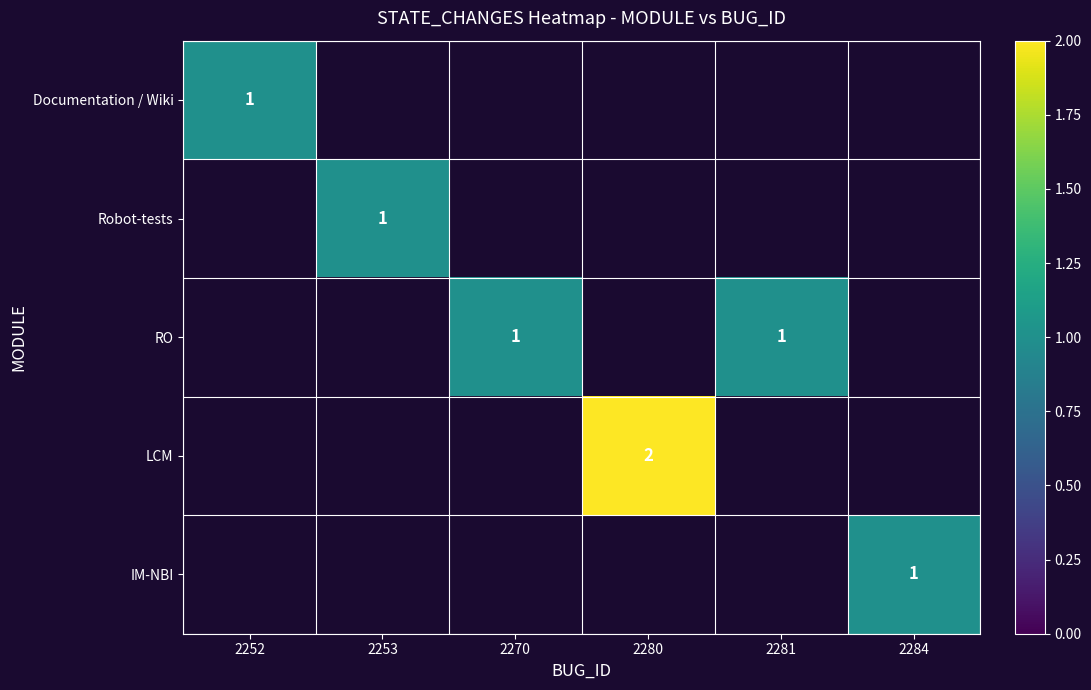

The Robot-tests series shows 1 at 2253. True or false?

True